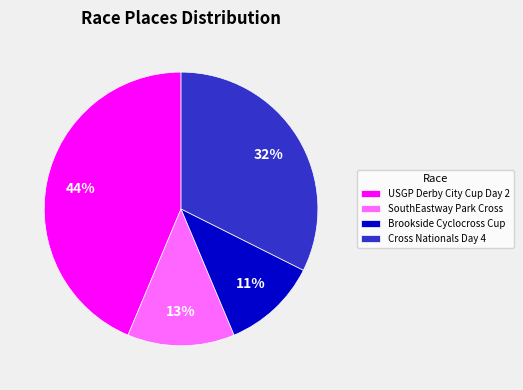

To the nearest percent, what is the average slice percentage?

25%